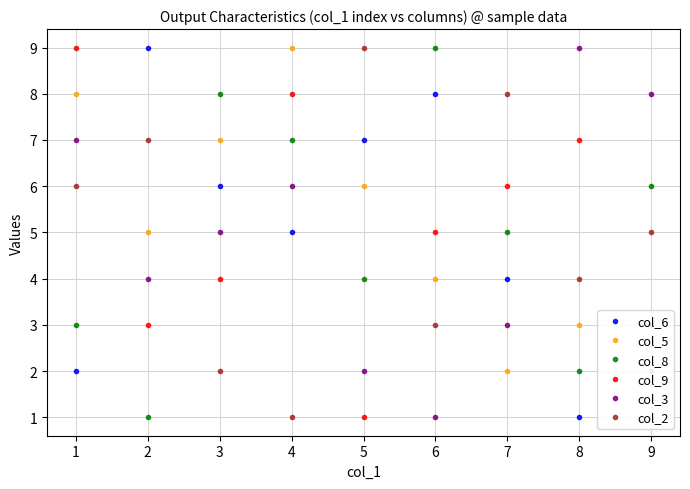

Where is col_6 nearest to the value 5?

4